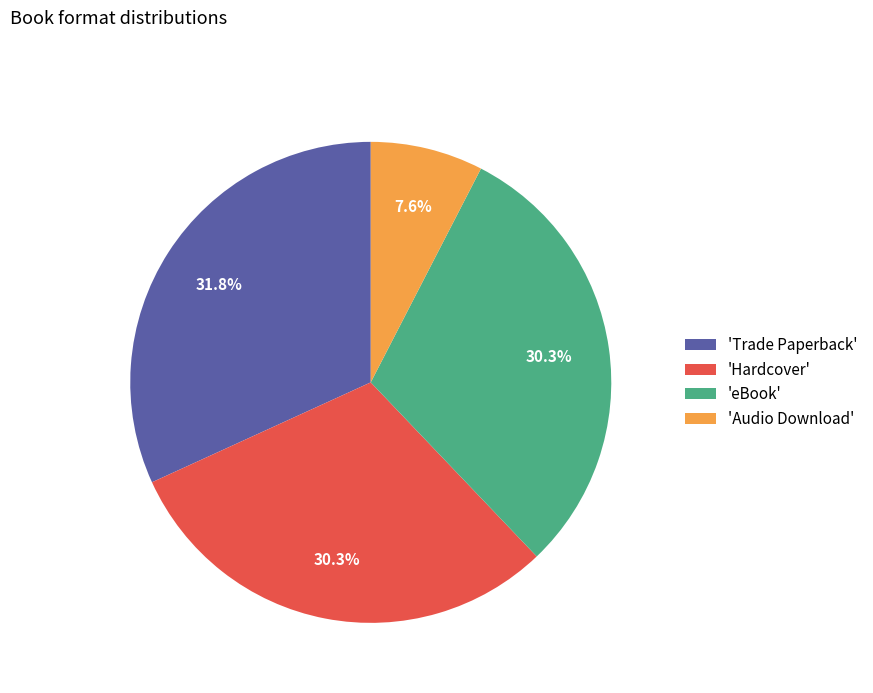

Between 'Audio Download' and 'Hardcover', which is larger?

'Hardcover'